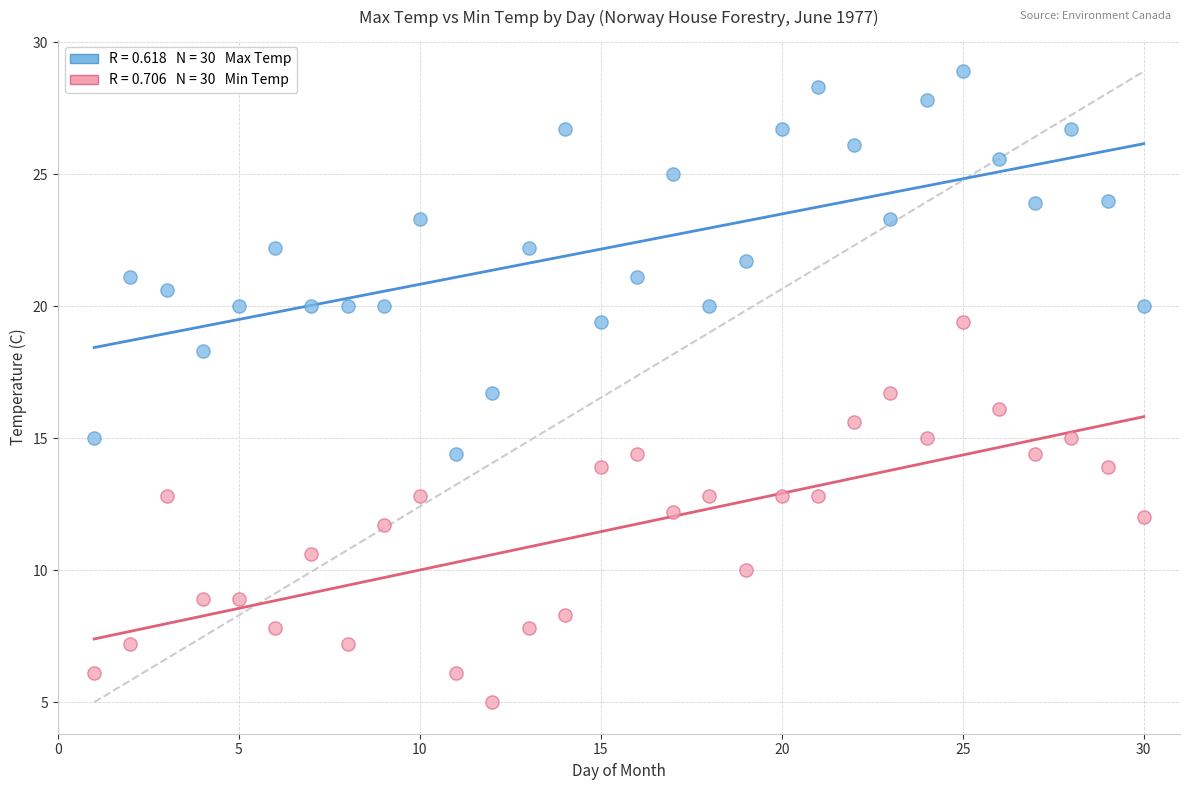

Across all data points, what is the range of Y values (max minus min)?

23.9